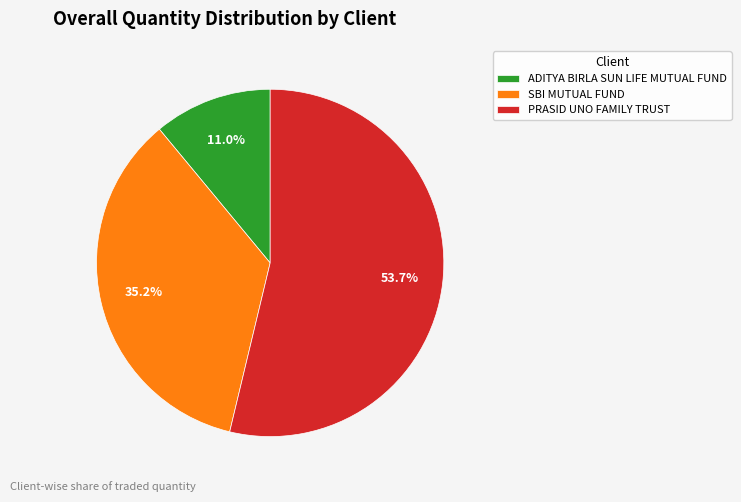

Which category has the biggest portion of the pie?

PRASID UNO FAMILY TRUST